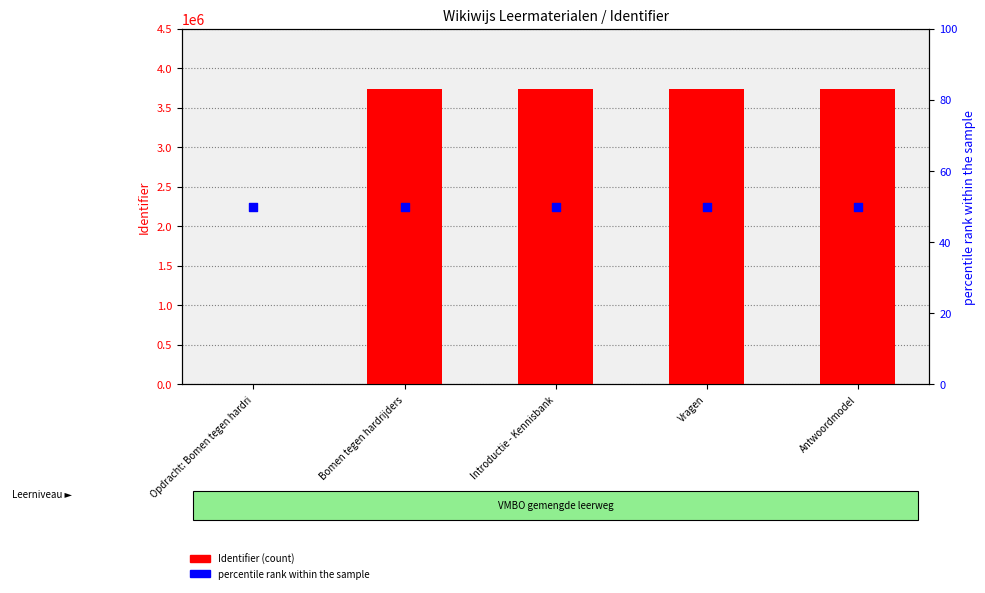

Which series reaches the minimum Y coordinate?

Identifier